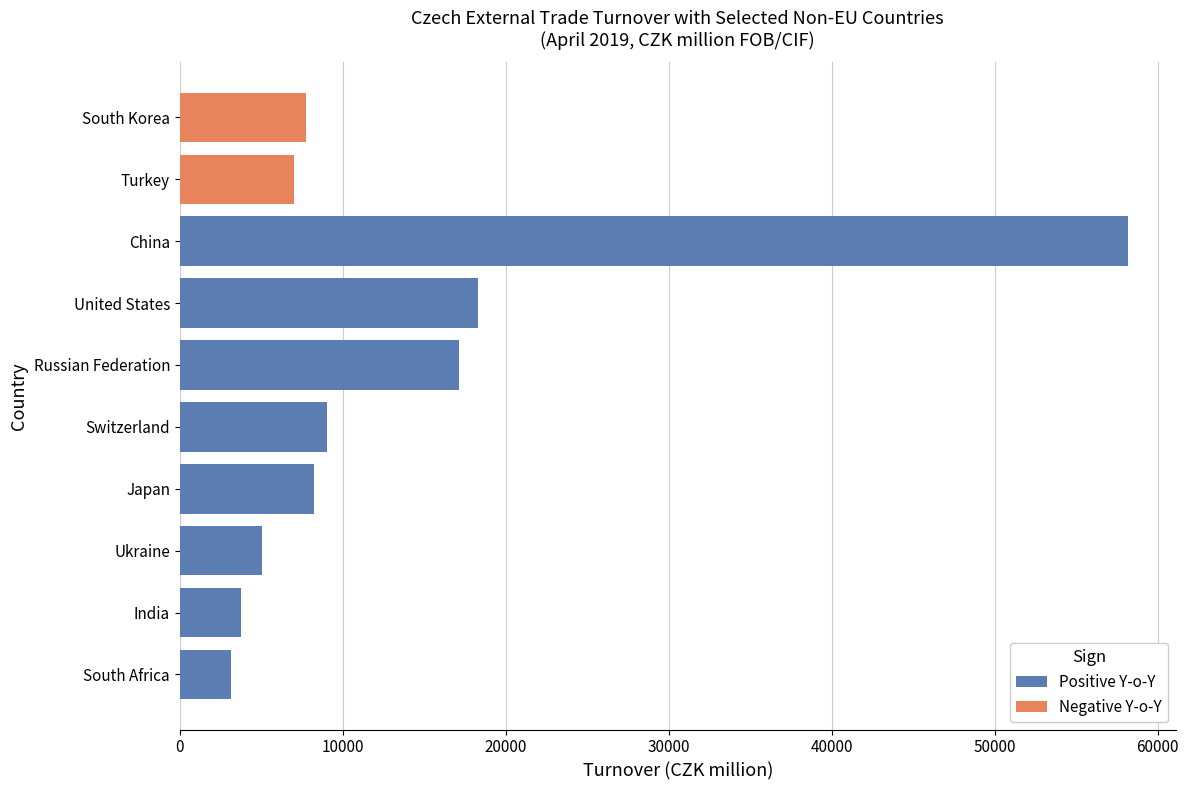

What position from the right is South Africa?

1